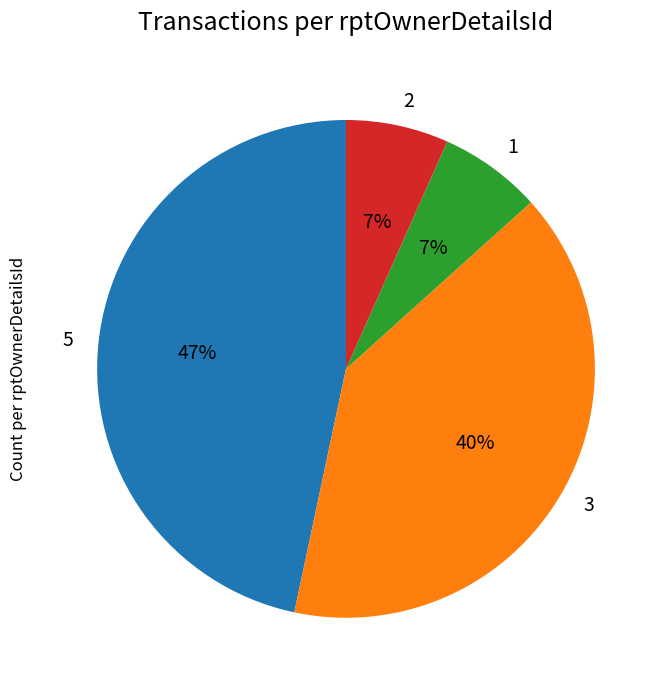

Do 2 and 3 together represent more than half of the pie?

No